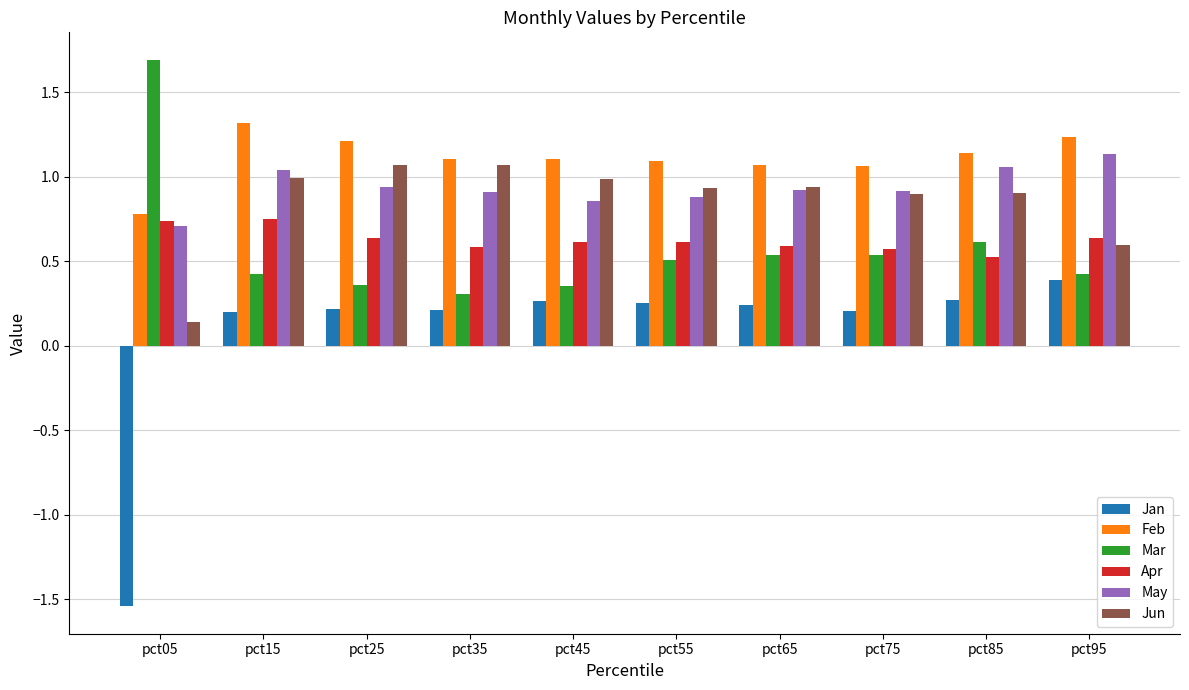

What is the spread (max minus min) of values at pct05?

3.2